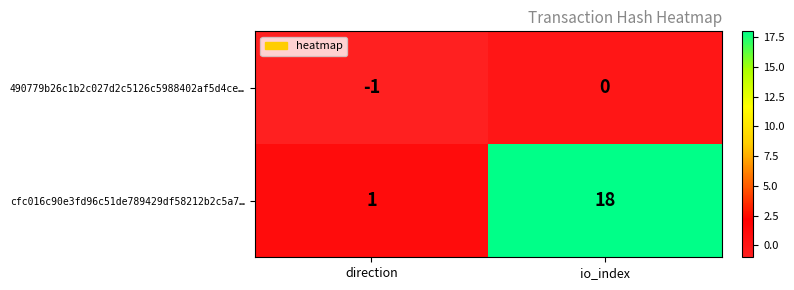

Which label corresponds to the smallest value in the chart?

direction